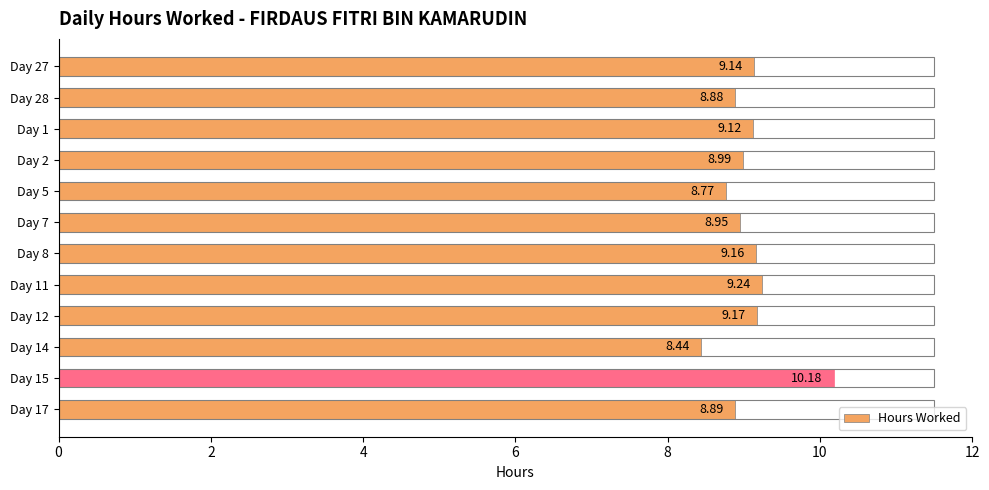

Are the bars horizontal?

Yes